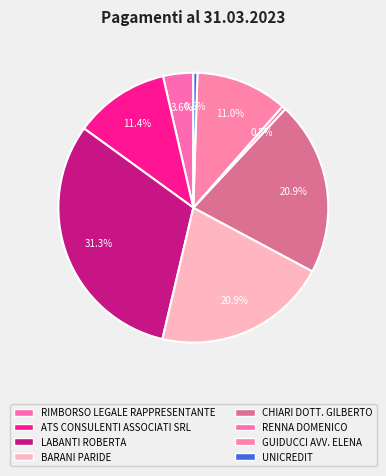

Is there any slice that represents more than half of the pie?

No